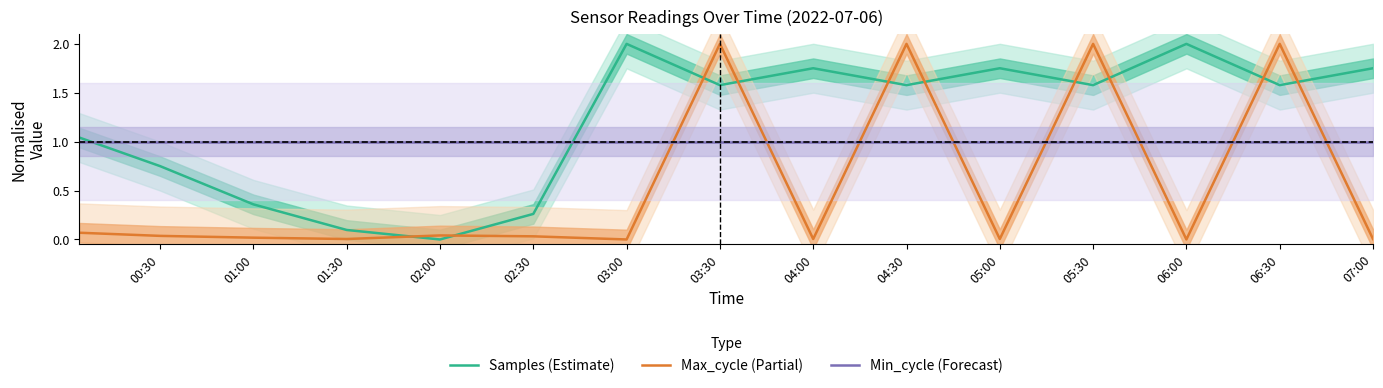

Where do Max_cycle (Partial) and Min_cycle (Forecast) first cross each other?

03:00 and 03:30